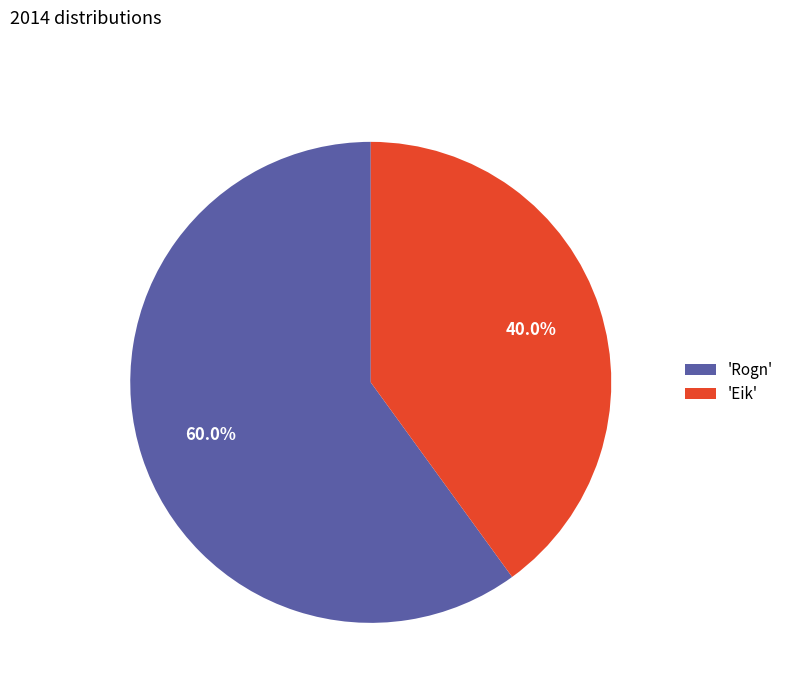

How many segments does this pie chart have?

2